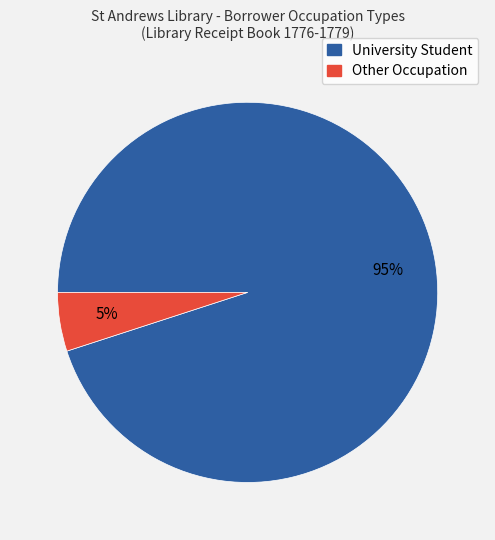

Approximately how many times larger is the value at University Student compared to Other Occupation?

19.0